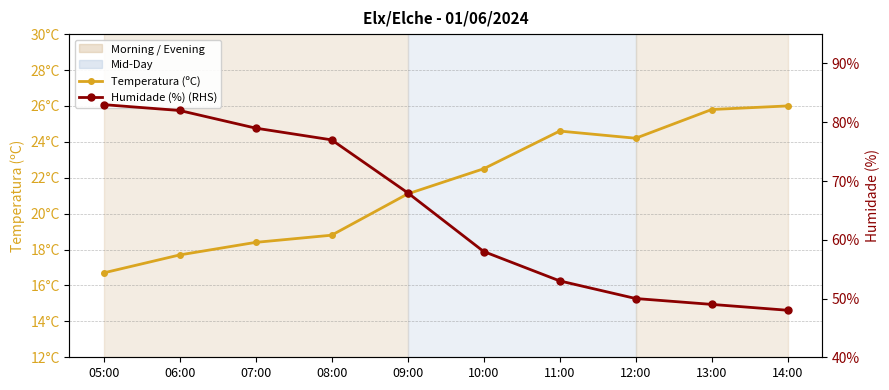

Reading left to right, list all the values displayed in this chart.

Temperatura (ºC): 16.7	17.7	18.4	18.8	21.1	22.5	24.6	24.2	25.8	26.0
Humidade (%) (RHS): 83.0	82.0	79.0	77.0	68.0	58.0	53.0	50.0	49.0	48.0